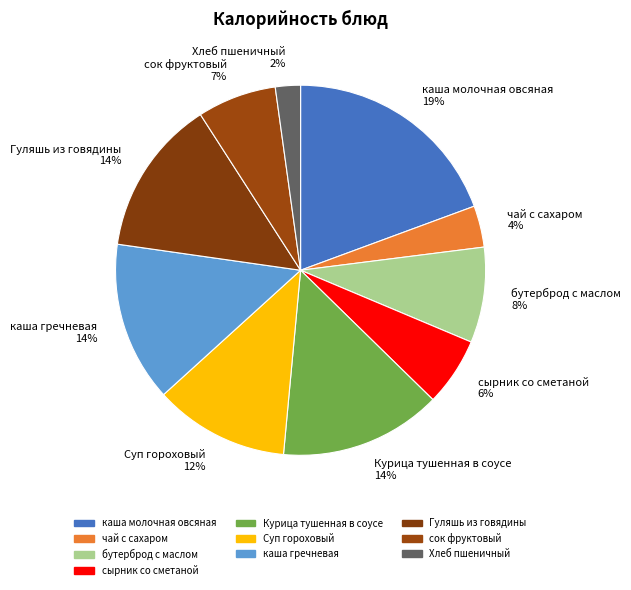

Is it true that Хлеб пшеничный 2% is 15% of the pie?

False